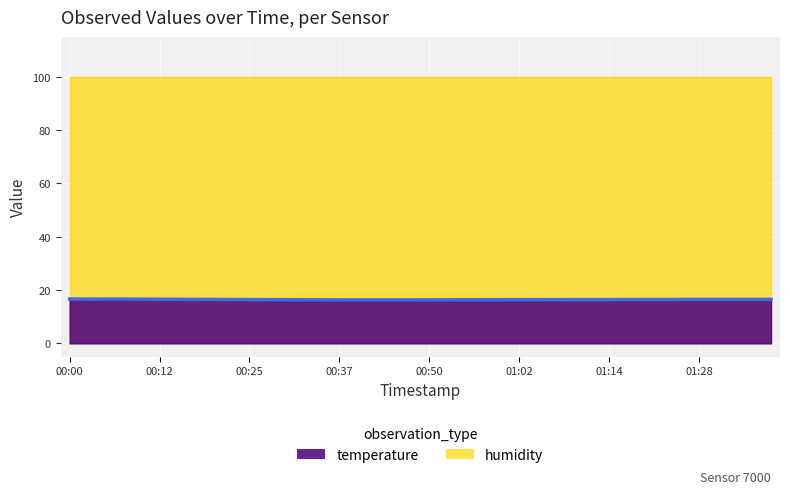

What is the label of the 37th point from the right?

00:07